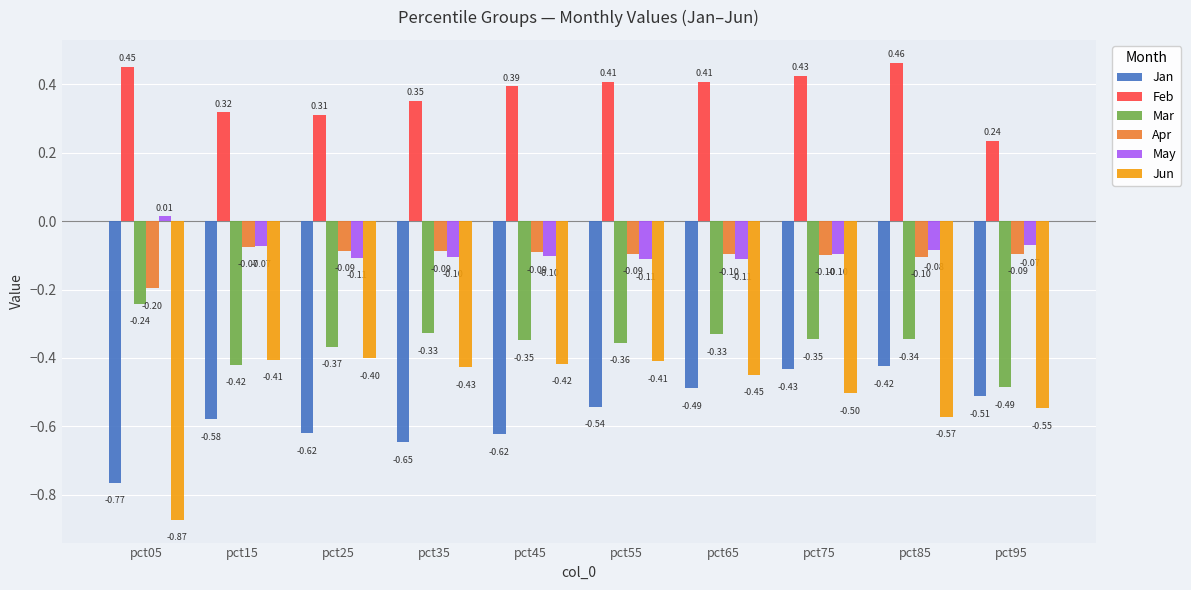

Between pct25 and pct55, which series saw the biggest shift?

Feb